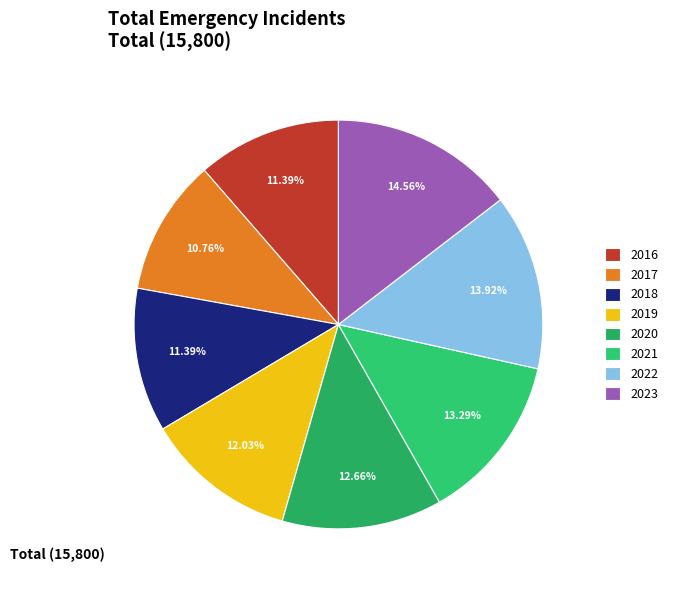

Which has a higher value, 2016 or 2019?

2019